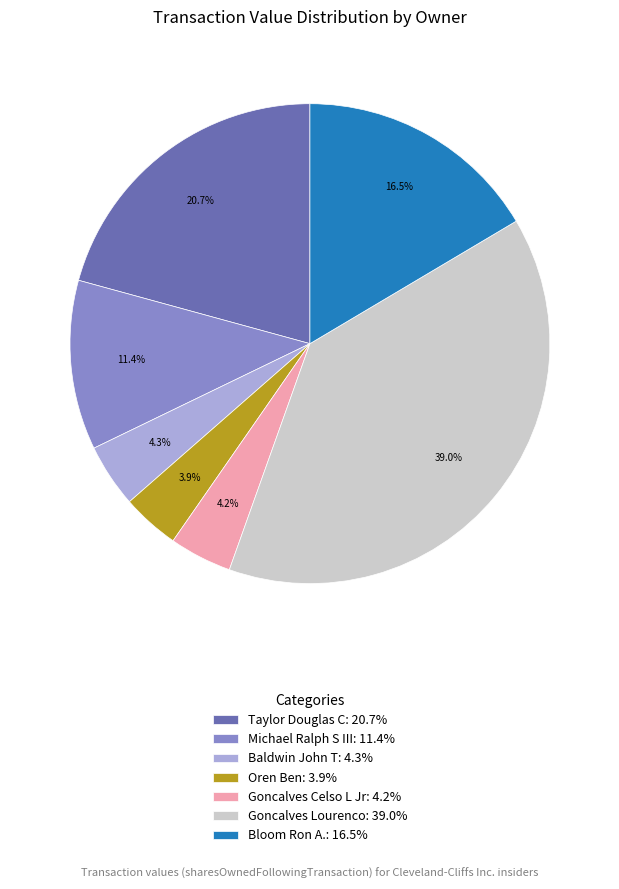

What is the largest slice in the pie chart?

Goncalves Lourenco